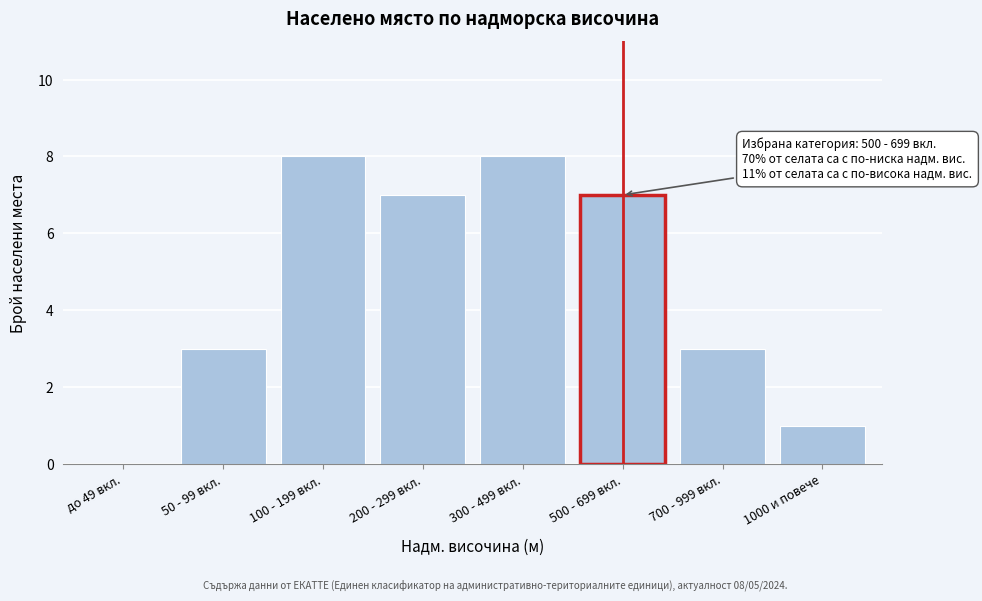

Reading right to left, extract all data points from this chart.

1000 и повече=1	700 - 999 вкл.=3	500 - 699 вкл.=7	300 - 499 вкл.=8	200 - 299 вкл.=7	100 - 199 вкл.=8	50 - 99 вкл.=3	до 49 вкл.=0